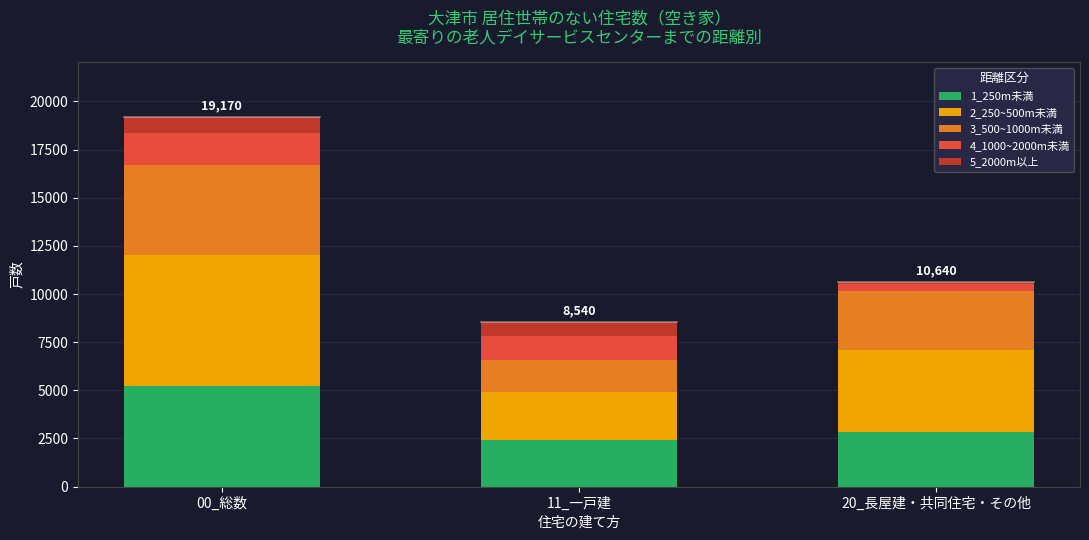

Reading right to left, list the values for the 1_250m未満 series.

2830	2400	5230